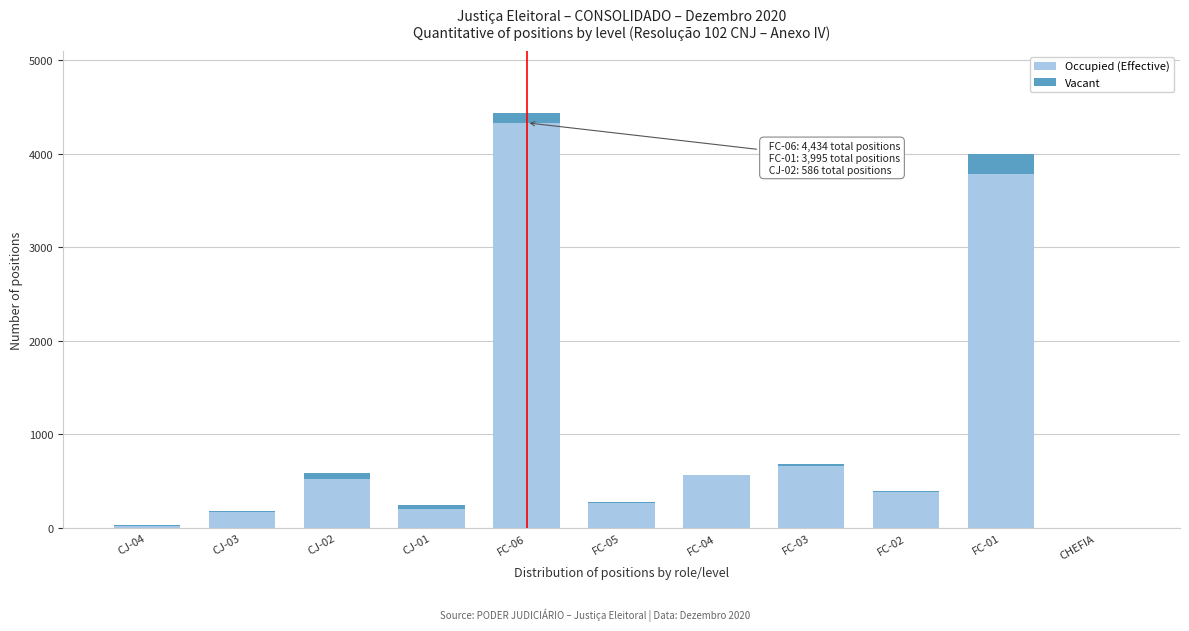

Reading right to left, what are the values for Occupied (Effective)?

CHEFIA=0	FC-01=3786	FC-02=384	FC-03=659	FC-04=562	FC-05=273	FC-06=4332	CJ-01=201	CJ-02=519	CJ-03=169	CJ-04=26